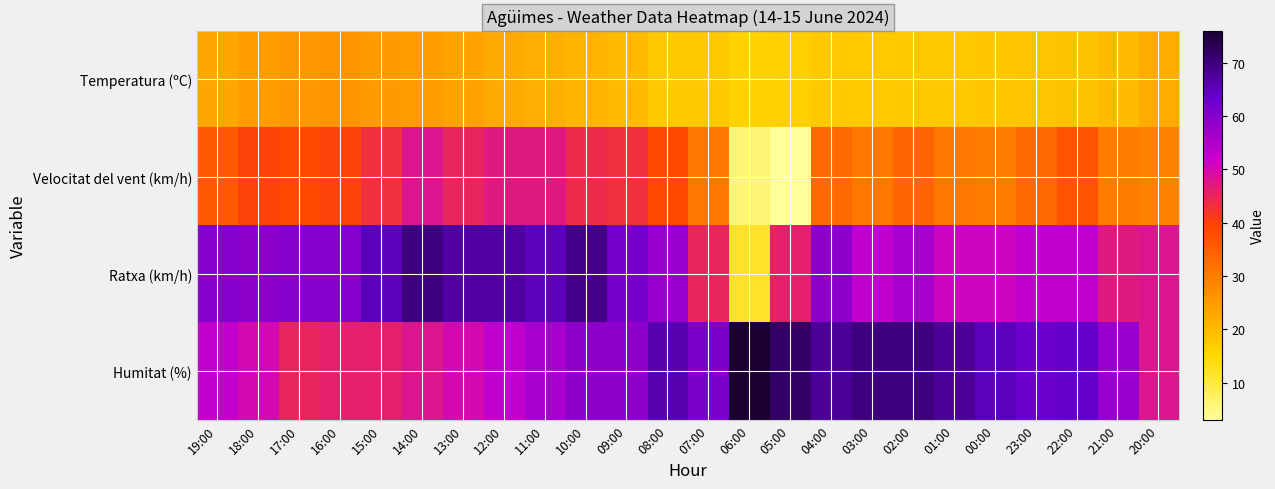

At which category is the sum across all series the highest?

10:00